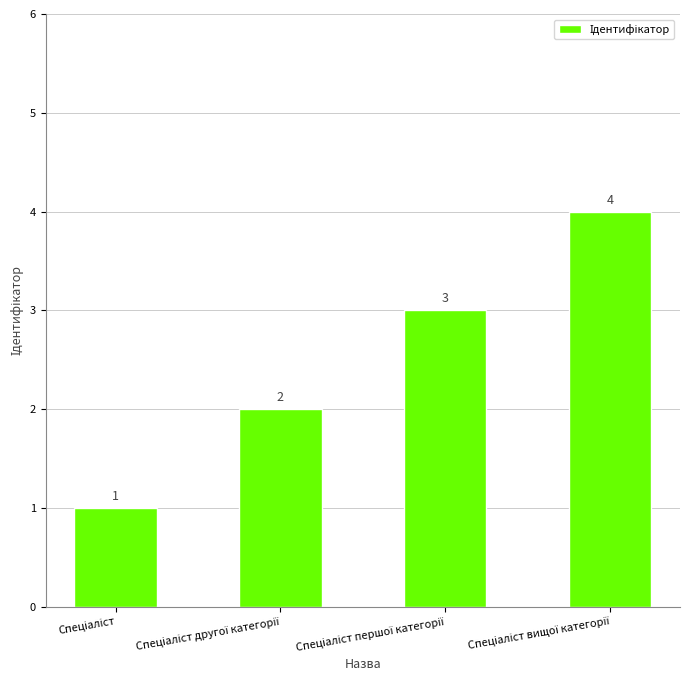

What is the value of the 2nd bar from the left?

2